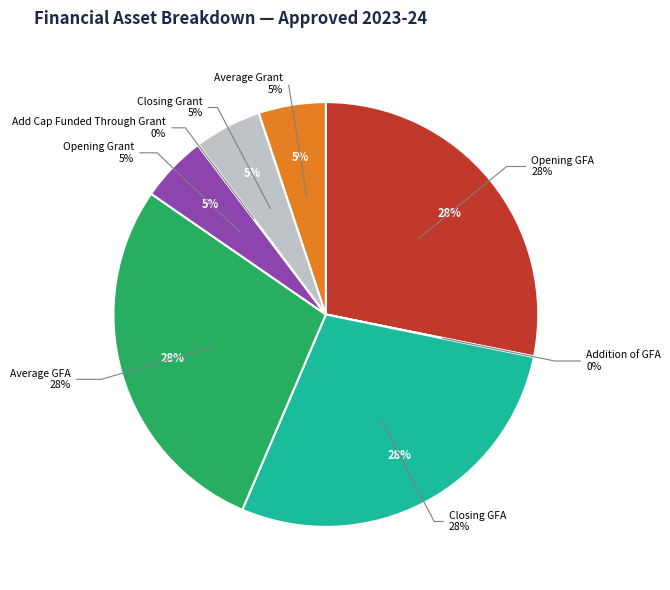

To the nearest percent, what portion does Average Grant represent?

5%